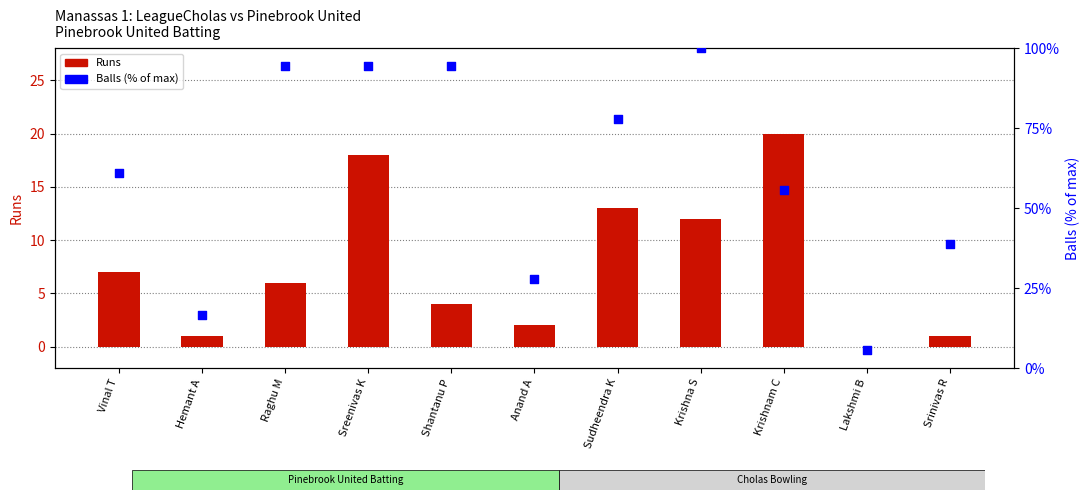

At which category is the sum across all series the highest?

Sreenivas K